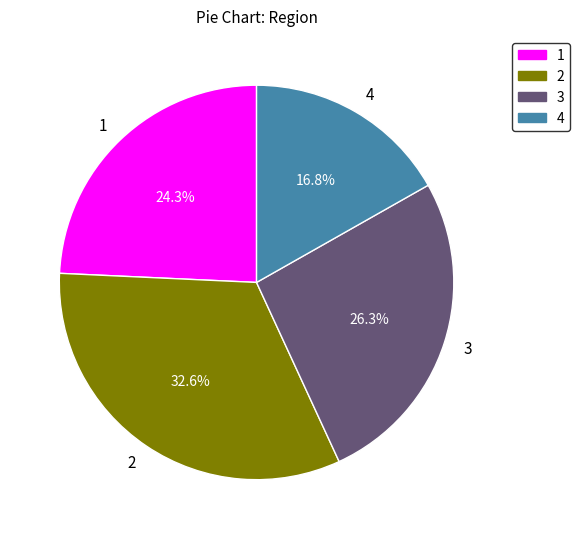

How many slices are in this pie chart?

4